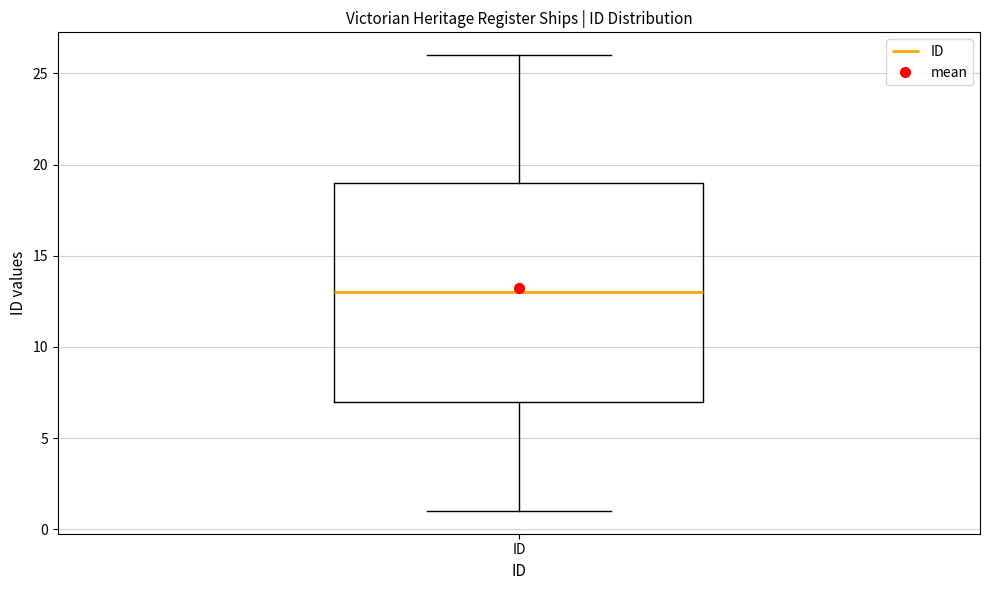

Where is the upper edge of the box for ID on the y-axis? The values are not printed on the chart, so give them approximately, as read against the axis.

19